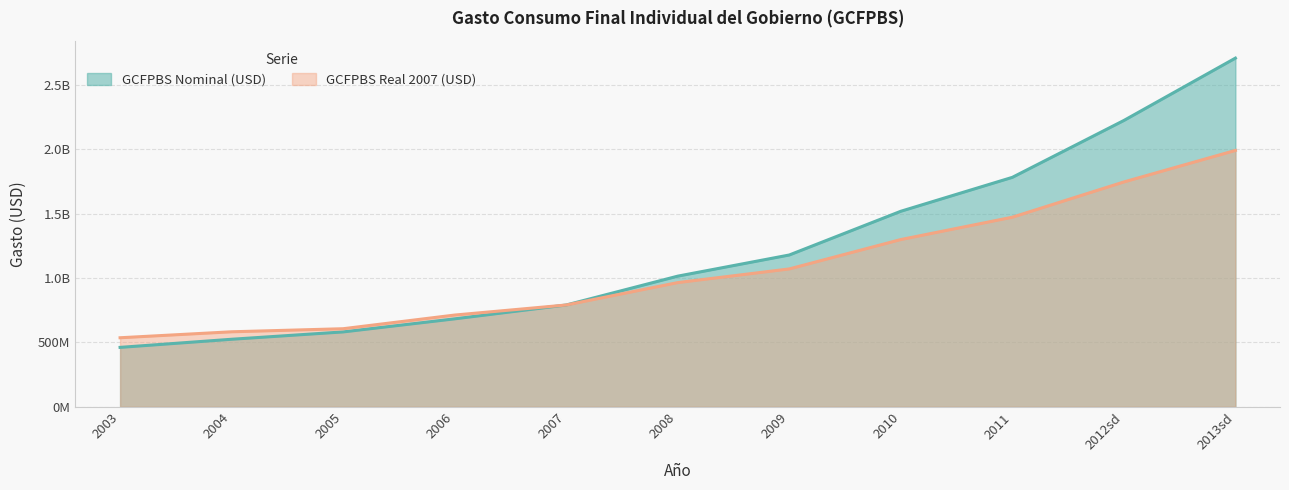

Which series has the largest total across all categories?

GCFPBS Nominal (USD)